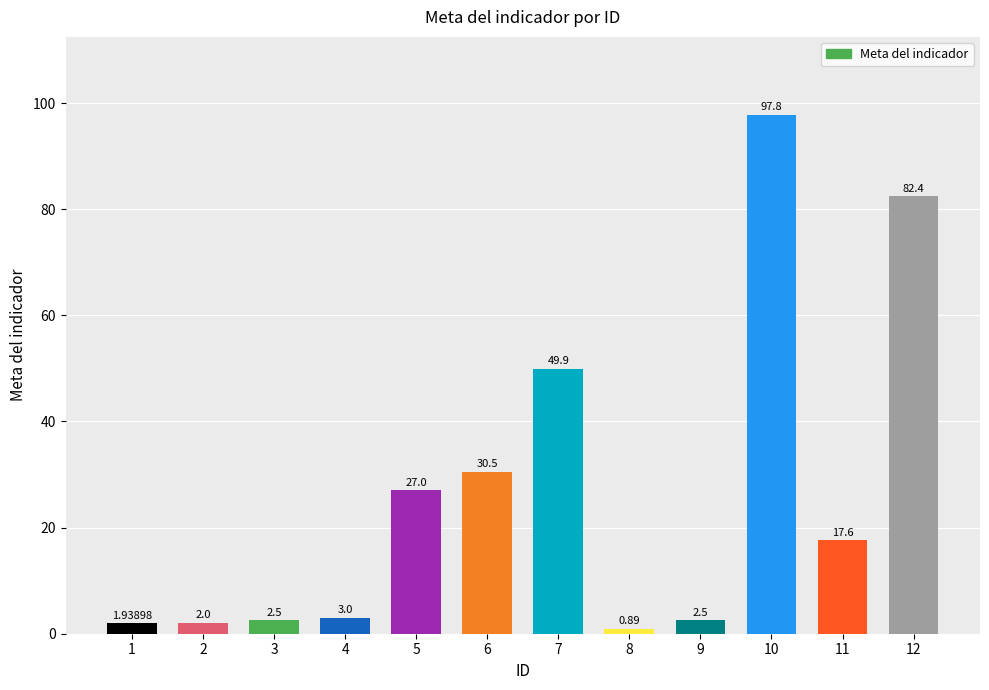

What is the change in value from 2 to 3?

+0.5